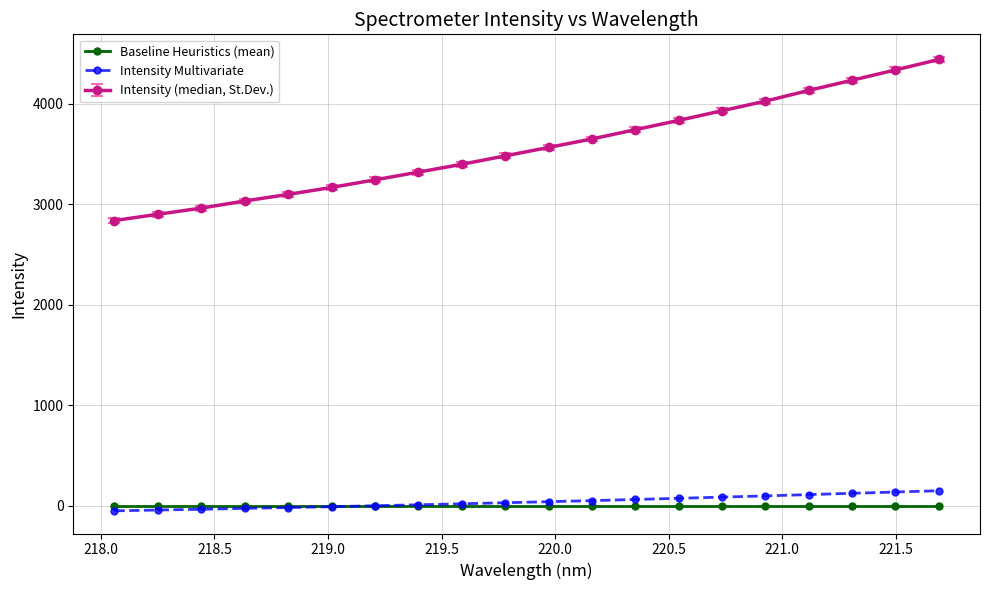

True or false: Baseline Heuristics (mean) and Intensity (median, St.Dev.) intersect in this chart.

False